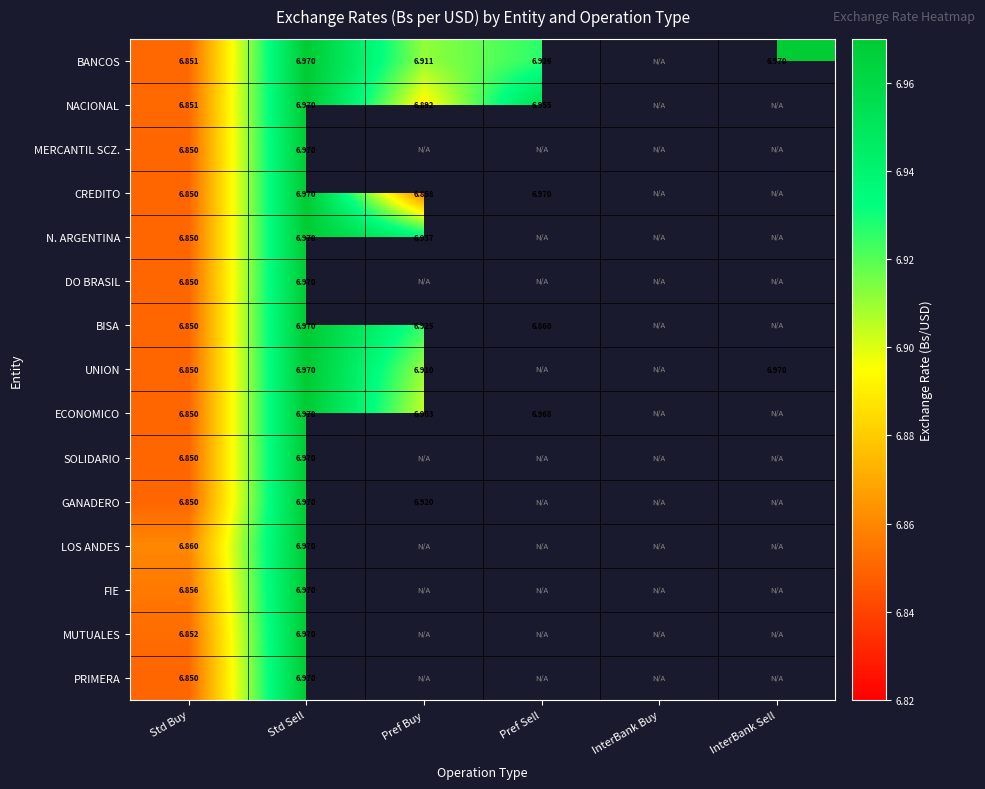

How many data points does each series have?

6